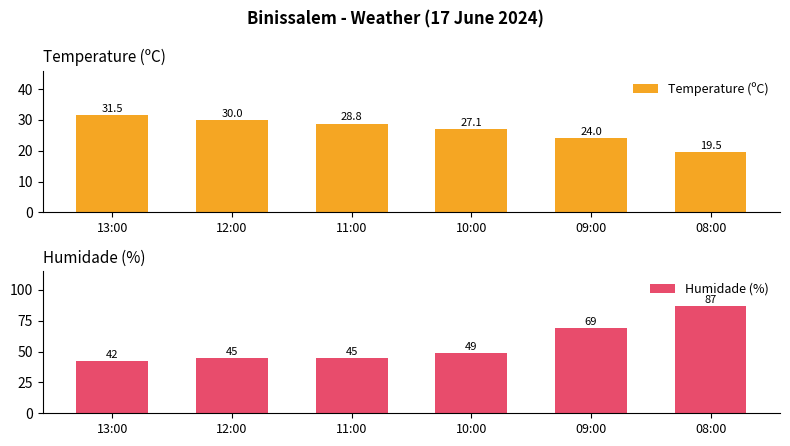

Reading left to right, transcribe all the data shown in this chart.

Temperature (ºC): 31.5	30.0	28.8	27.1	24.0	19.5
Humidade (%): 42.0	45.0	45.0	49.0	69.0	87.0